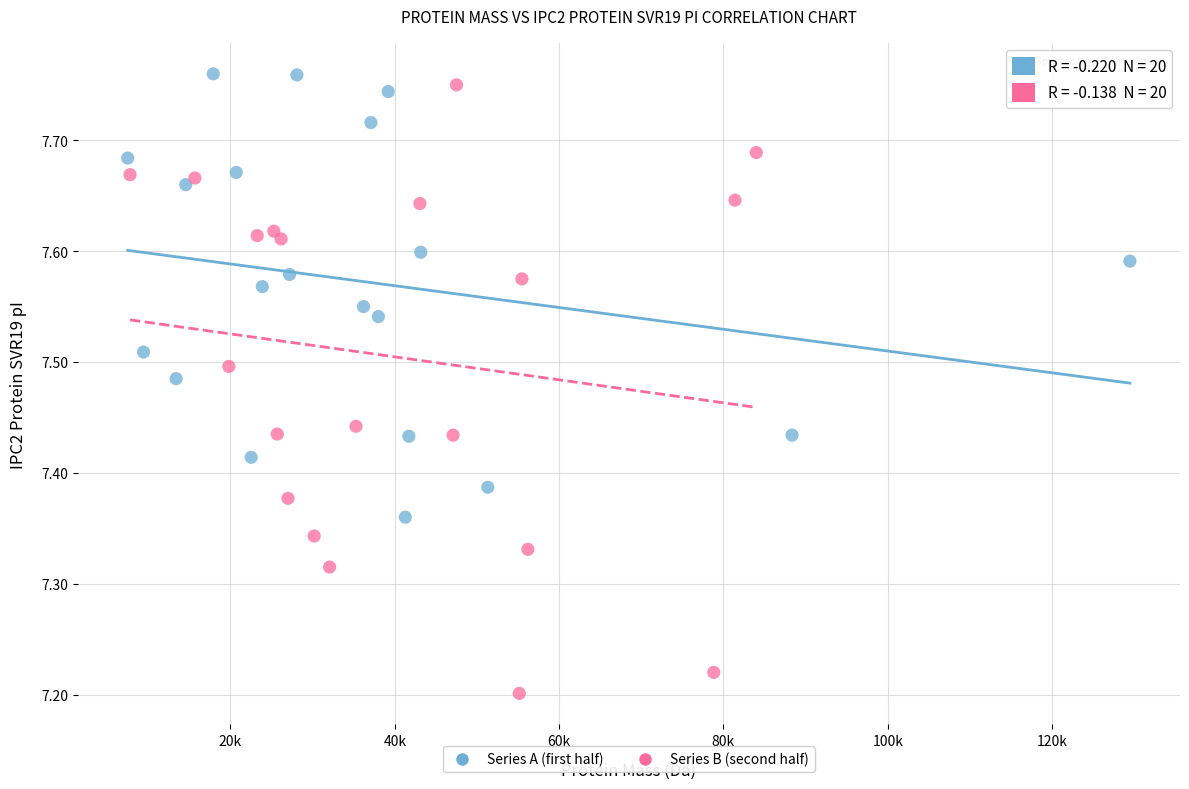

Which series contains the lowest Y value?

Series B (second half)